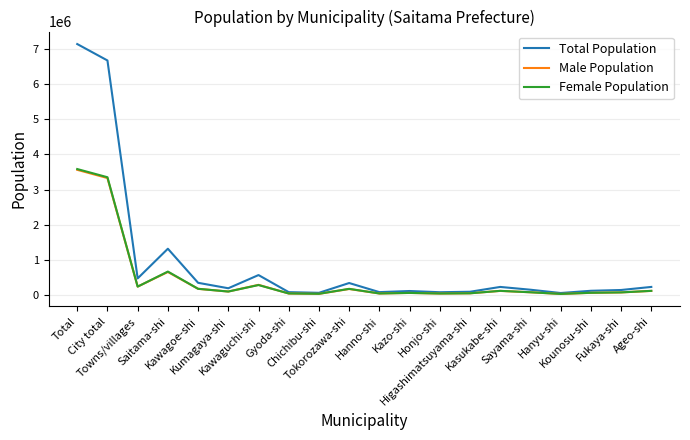

What is the highest value of the Male Population series?

3560582